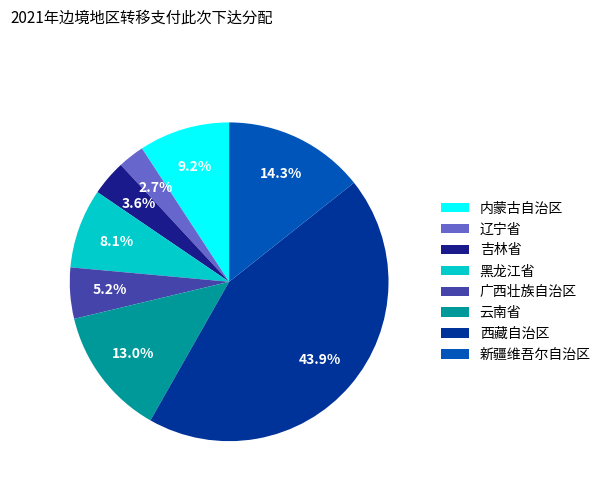

Does 内蒙古自治区 account for over 50% of the chart?

No